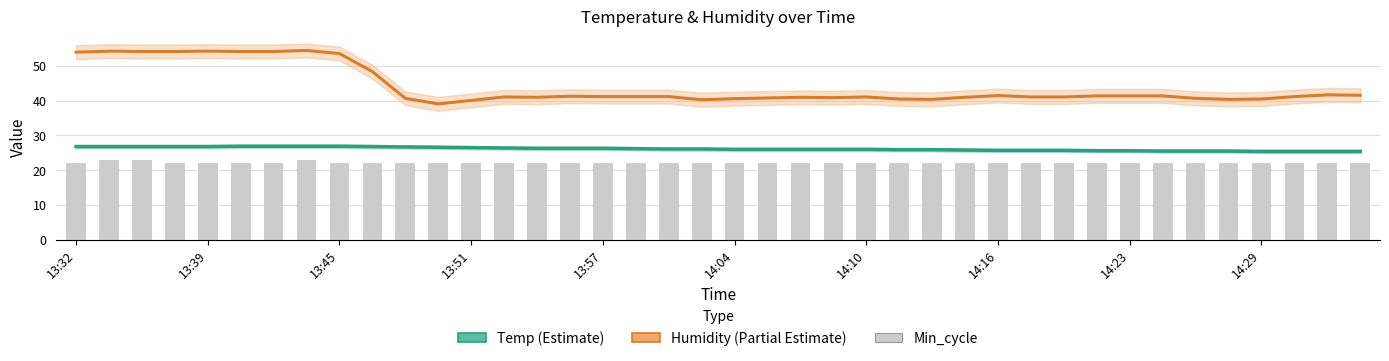

Is it true that Humidity equals 41.0 at 22?

True